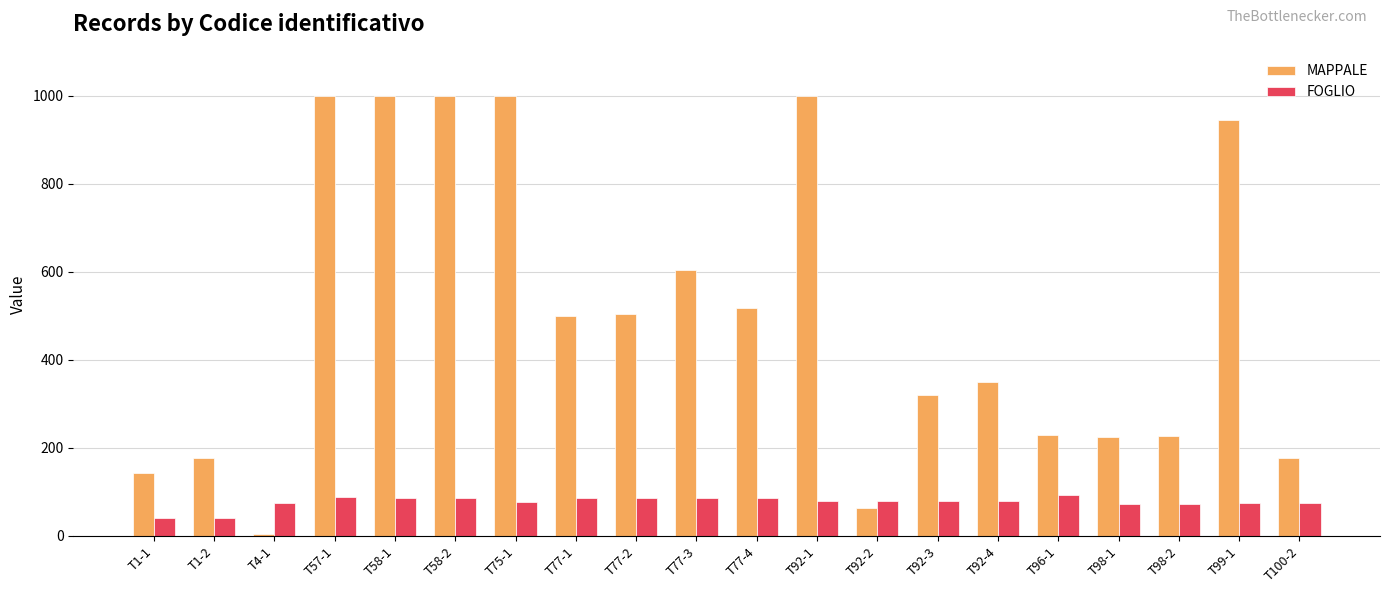

Which series has the widest spread of values?

MAPPALE